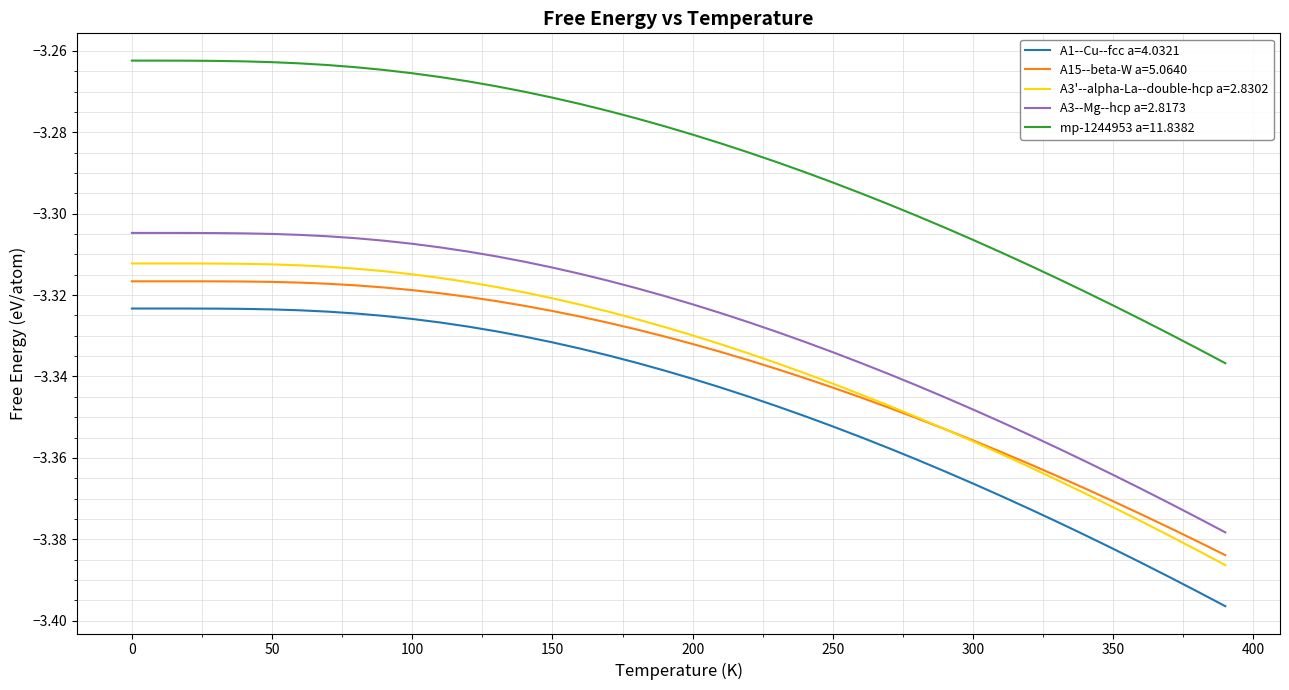

How many distinct data groups are displayed?

5